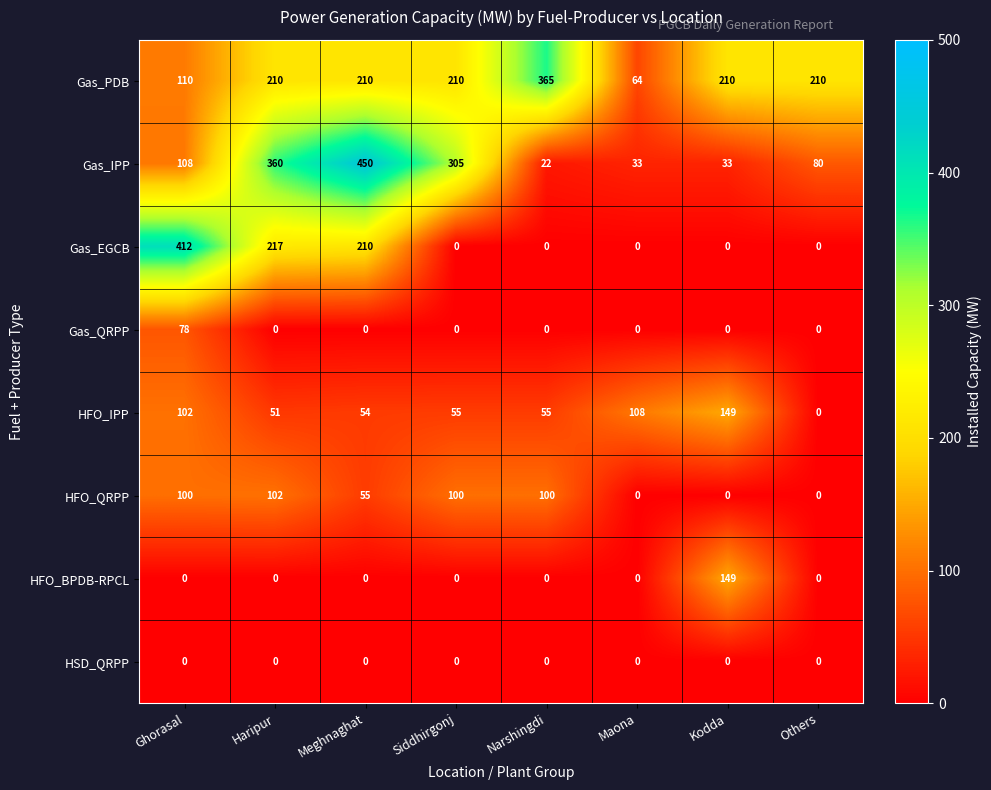

The value of HFO_QRPP at Others is -38. True or false?

False